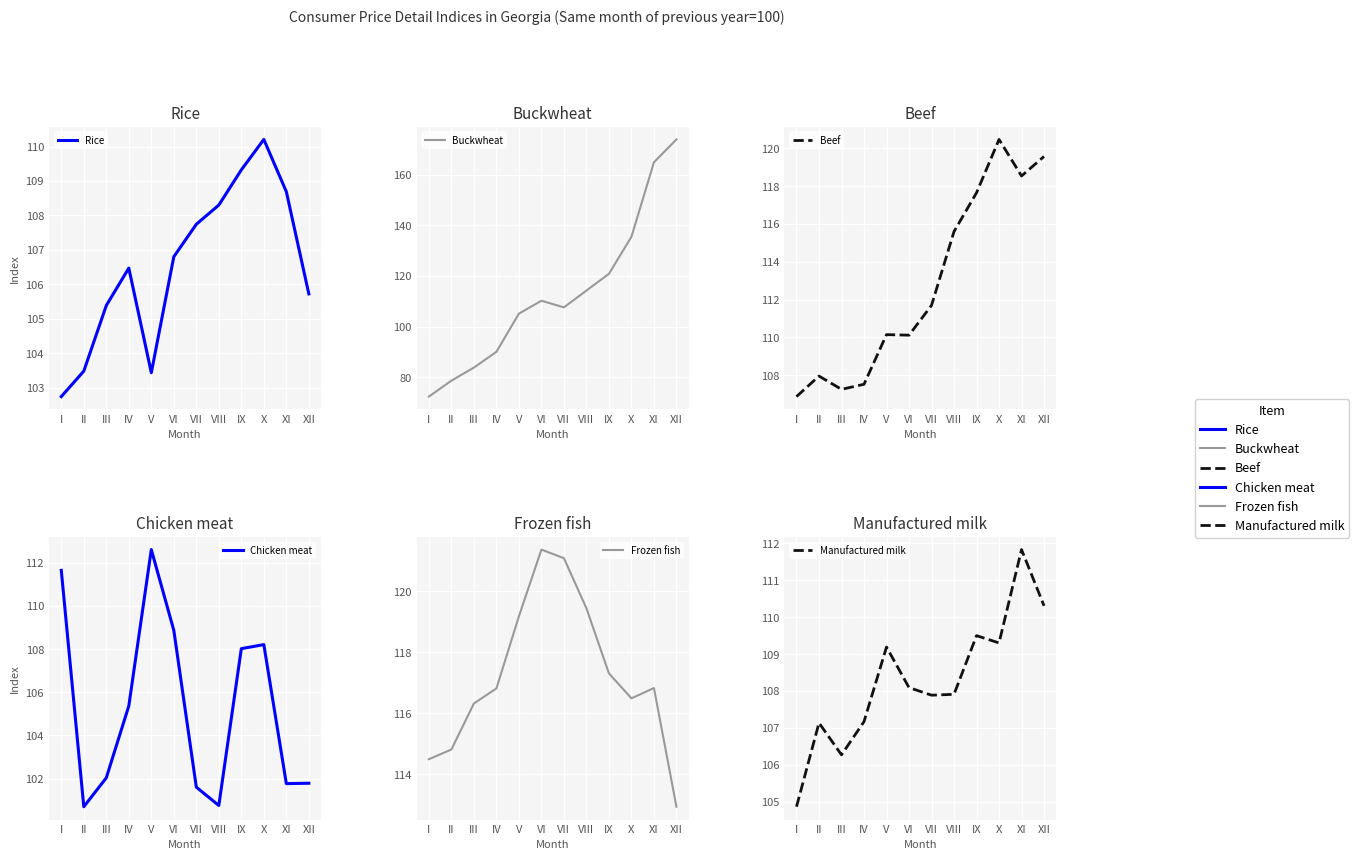

The Beef series shows 115.6 at VIII. True or false?

True